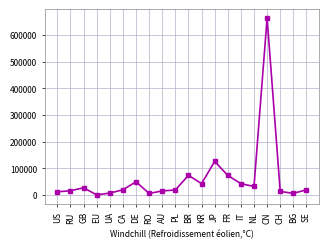

Approximately how many times larger is the value at NL compared to FR?

0.4